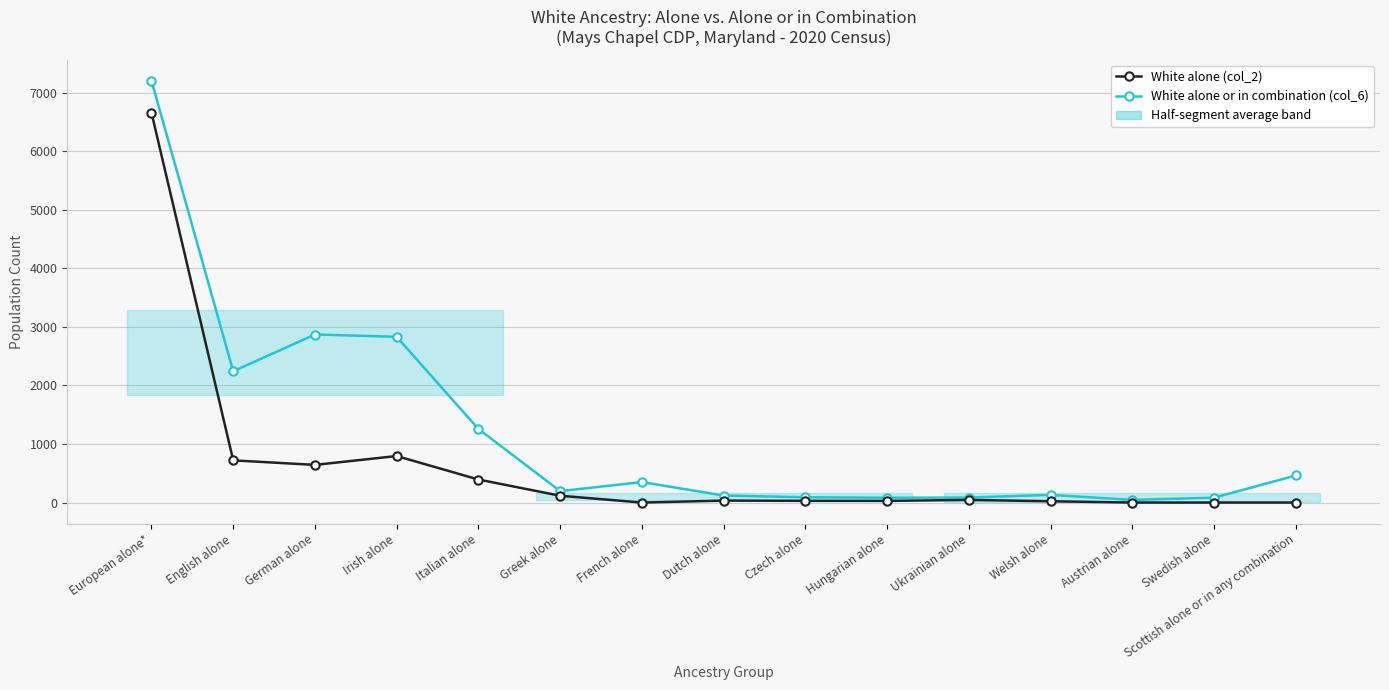

Rank the series at Czech alone from highest to lowest value.

White alone or in combination (col_6), White alone (col_2)